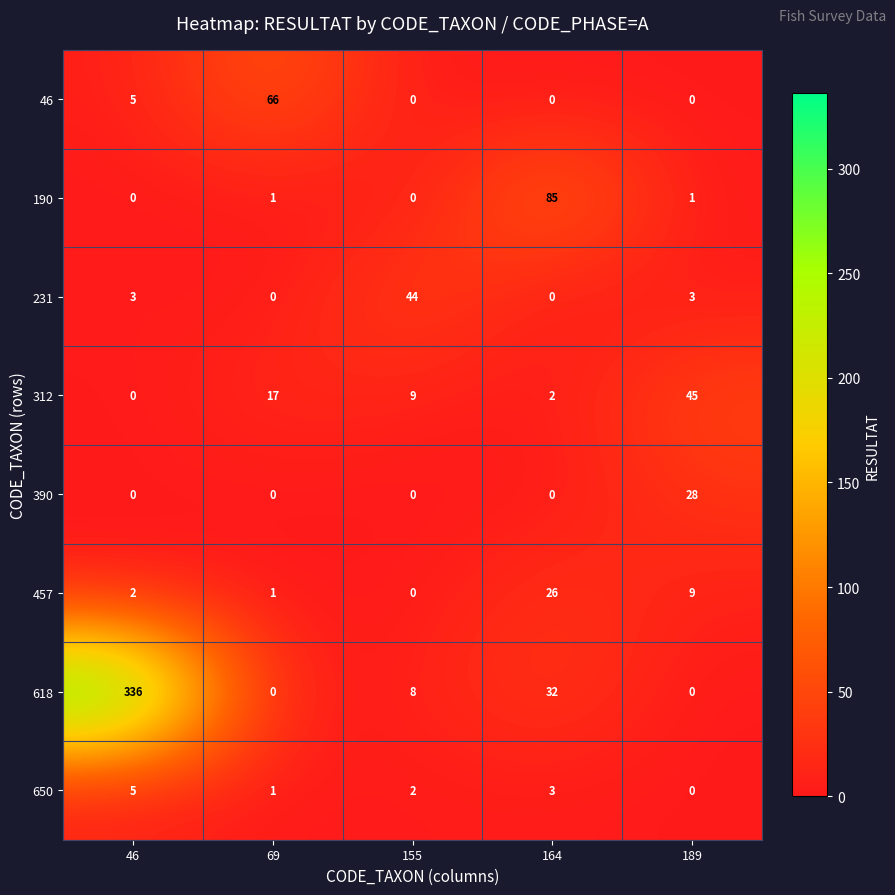

What is the sum of the 390 values at 189 and 46?

28